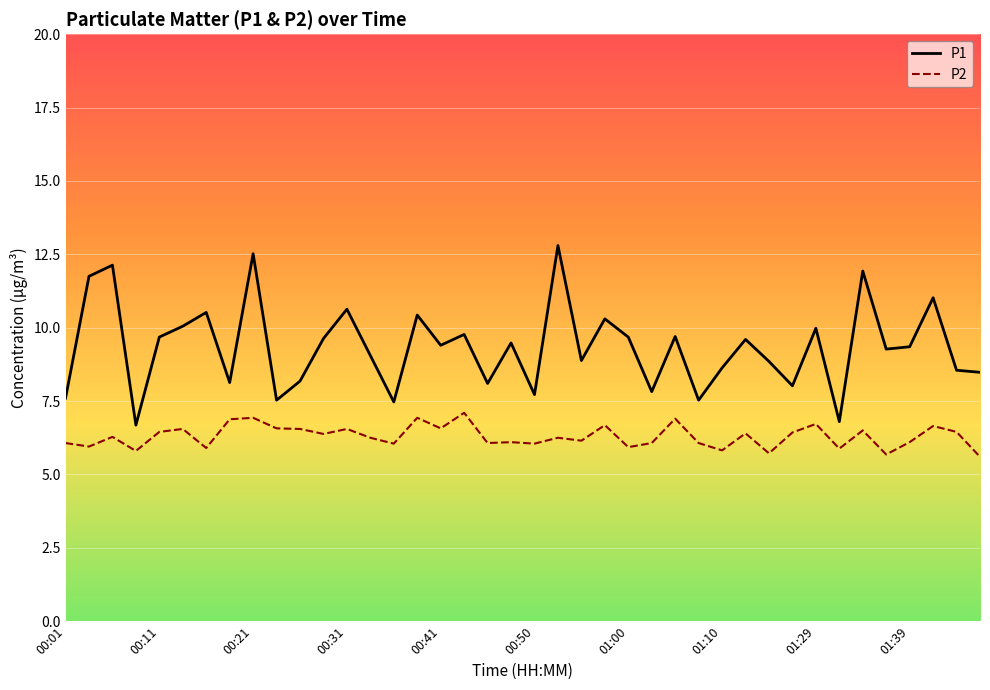

What is the minimum value for P2?

5.6